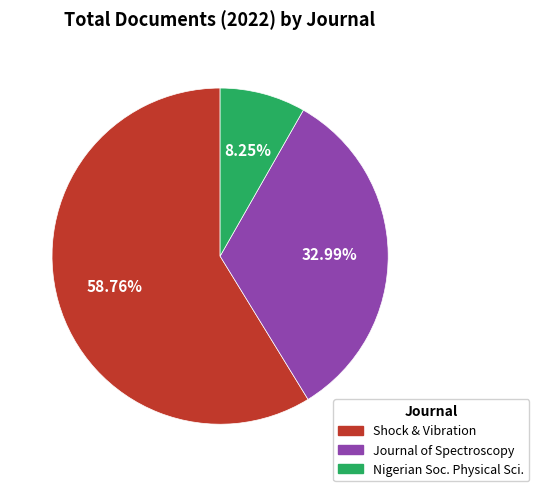

Does any single category account for the majority?

Yes